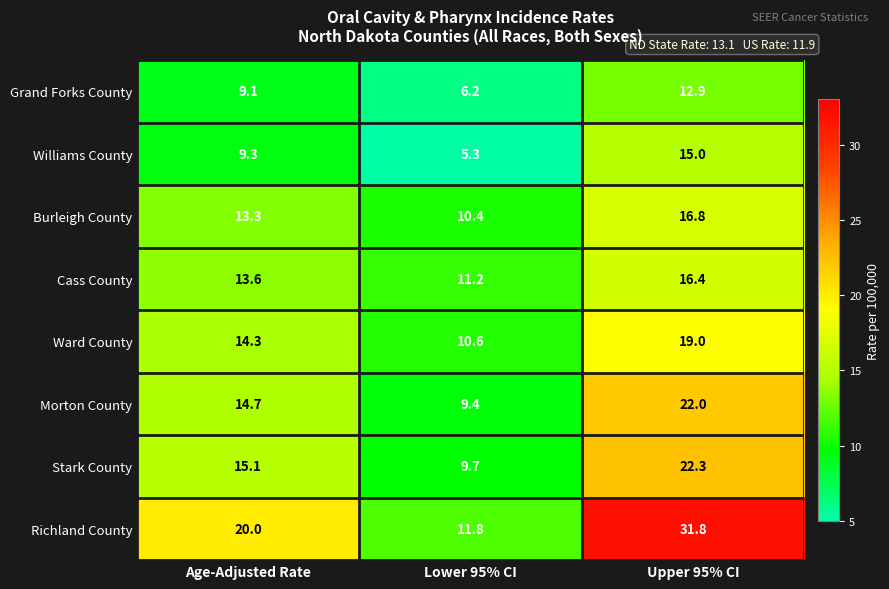

Between Age-Adjusted Rate and Lower 95% CI, which series saw the biggest shift?

Richland County